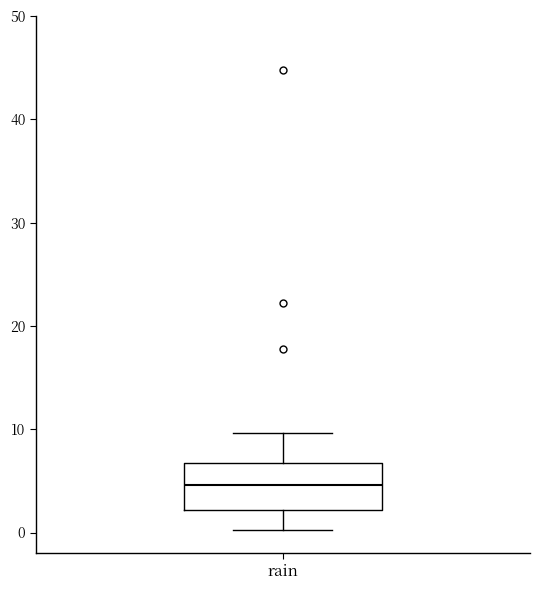

Read this box plot against the y-axis: the position of the median line, the range covered by the box, and the ends of both whiskers. The values are not printed on the chart, so give them approximately, as read against the axis.

median 5, box 2 to 7, whiskers 0 to 10